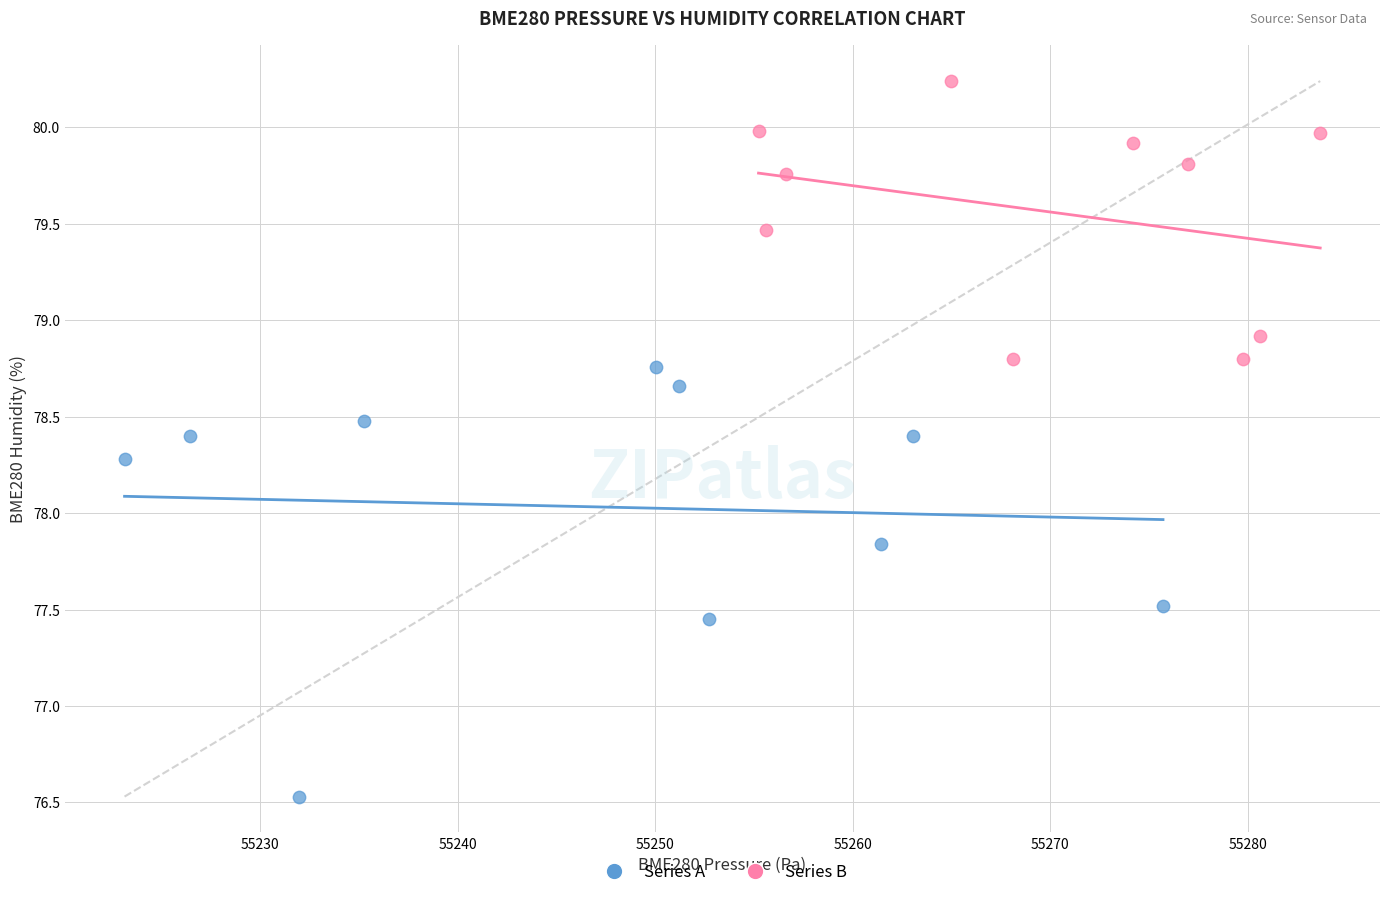

Which series reaches the maximum Y coordinate?

Series B